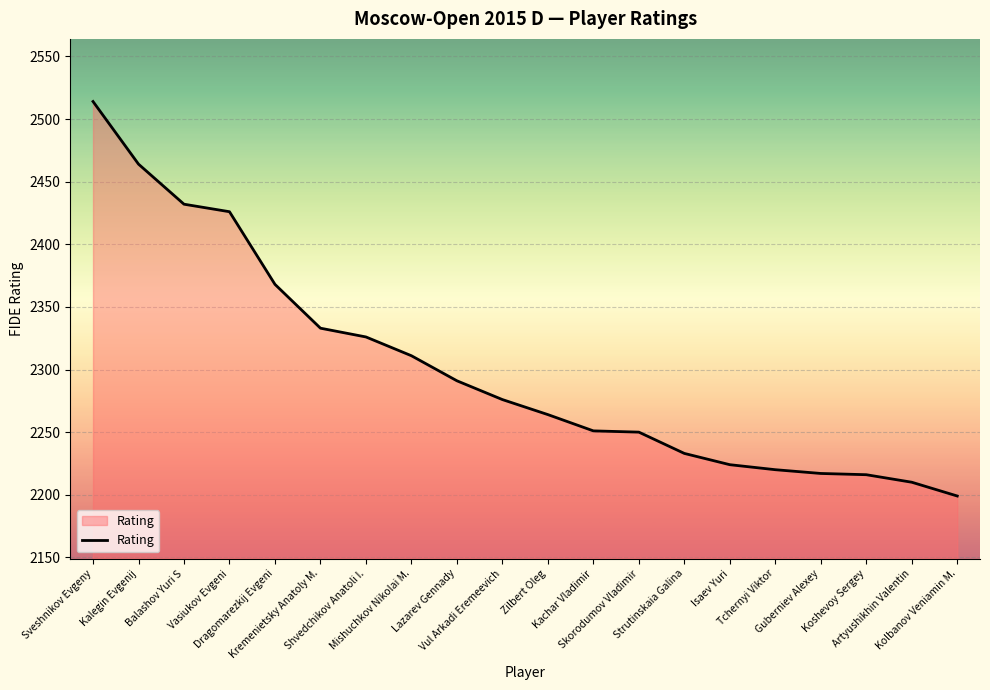

Which category has the highest value across all series?

Sveshnikov Evgeny